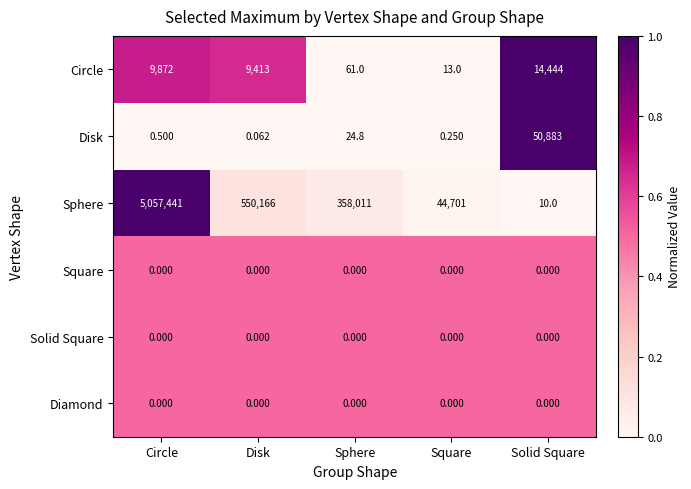

Which series changed the most between Square and Solid Square?

Disk